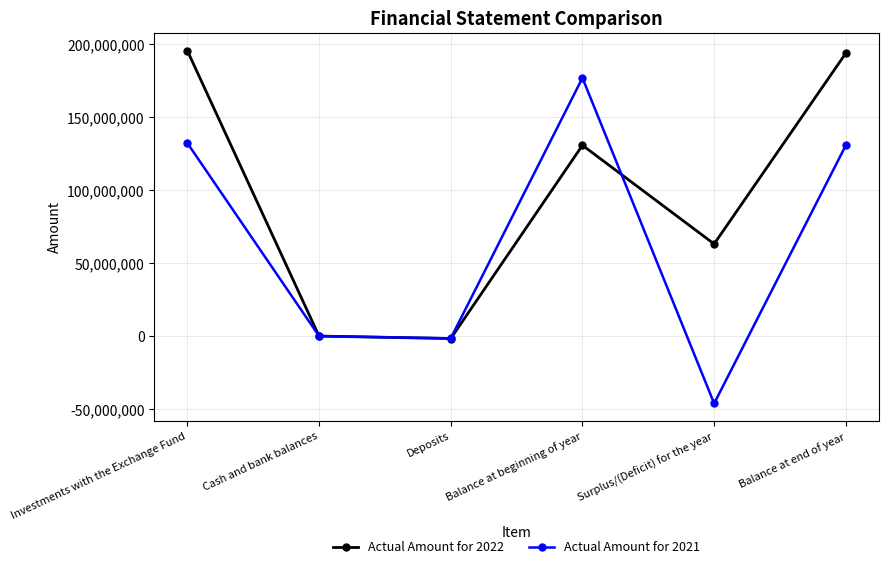

How many categories are shown in the chart?

6